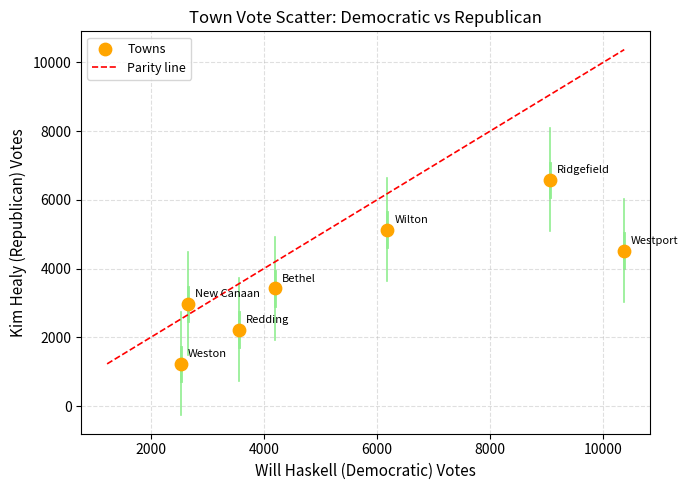

What is the range of X values (max minus min)?

7834